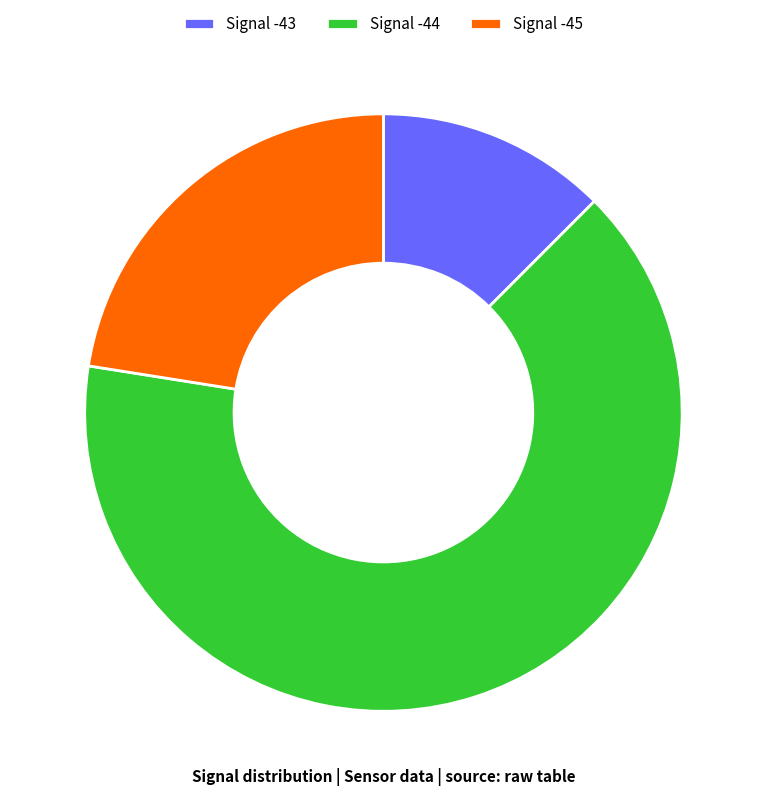

Rank the categories by value from highest to lowest.

Signal -44, Signal -45, Signal -43